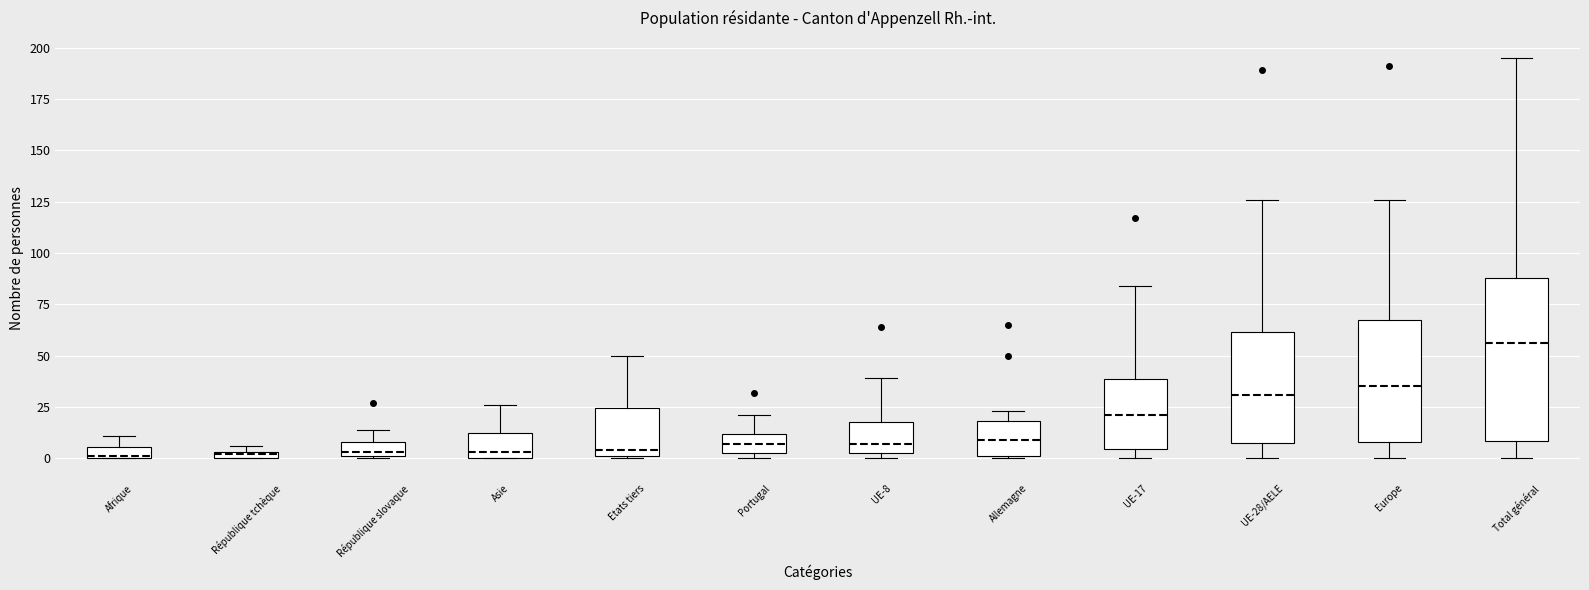

Comparing the boxes themselves (not the whiskers), which one is the tallest?

Total général